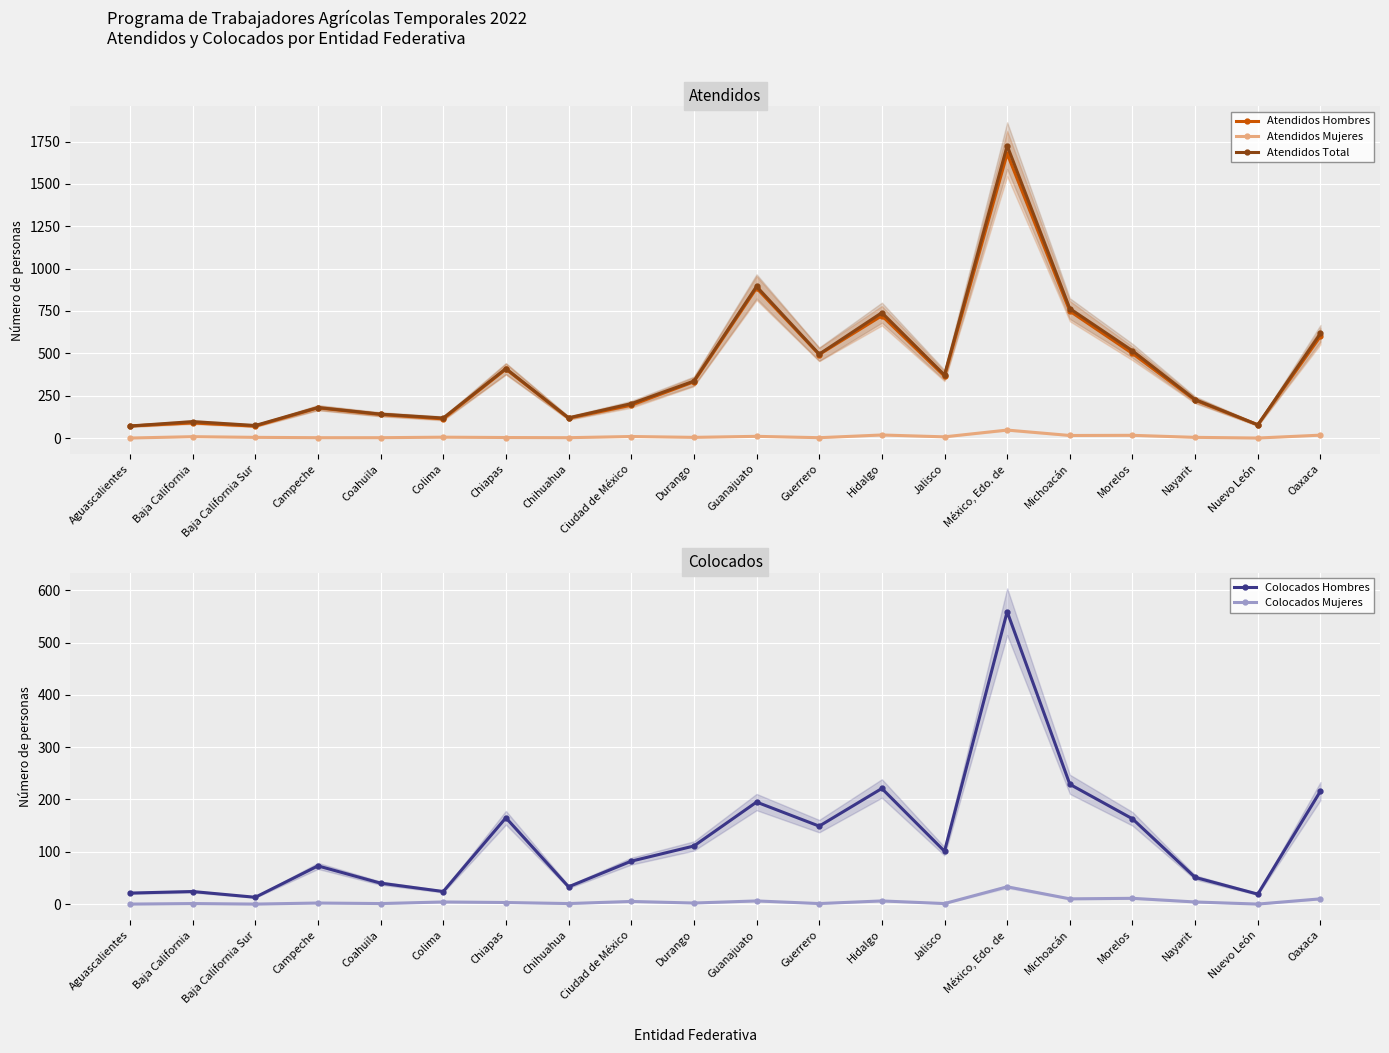

Which series changed the most between Durango and México, Edo. de?

Atendidos Total